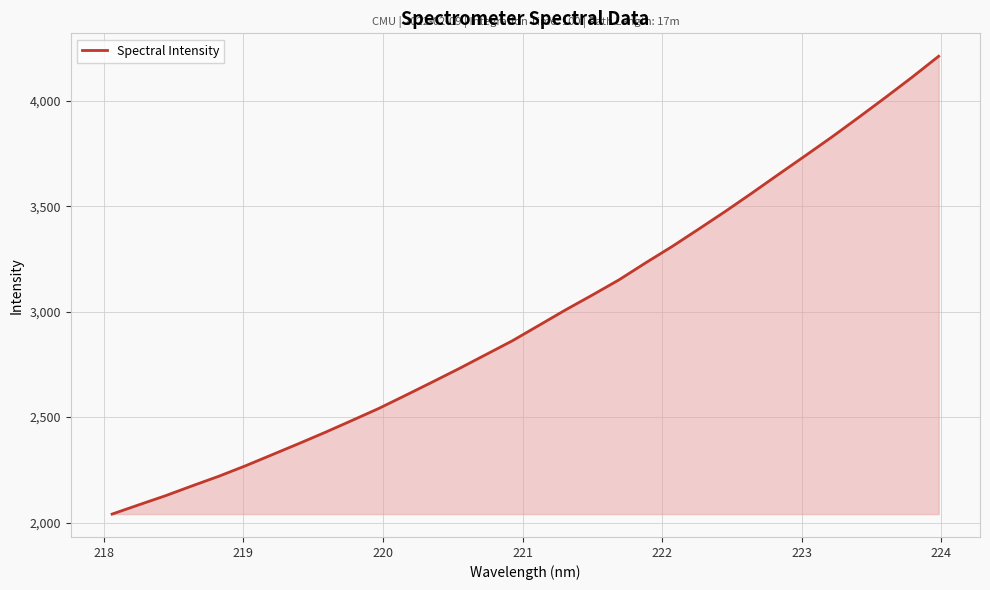

What is the greatest value displayed?

4210.8